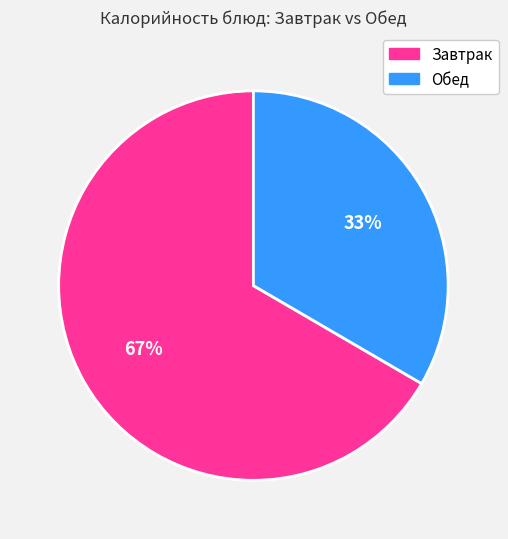

To the nearest percent, what is the average slice percentage?

50%